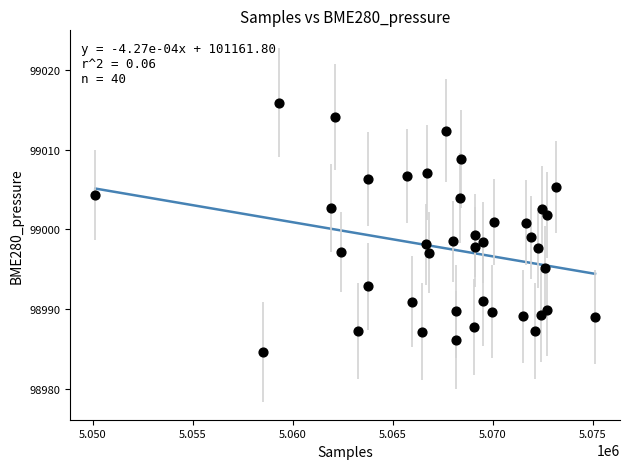

What is the range of X values (max minus min)?

24998.0